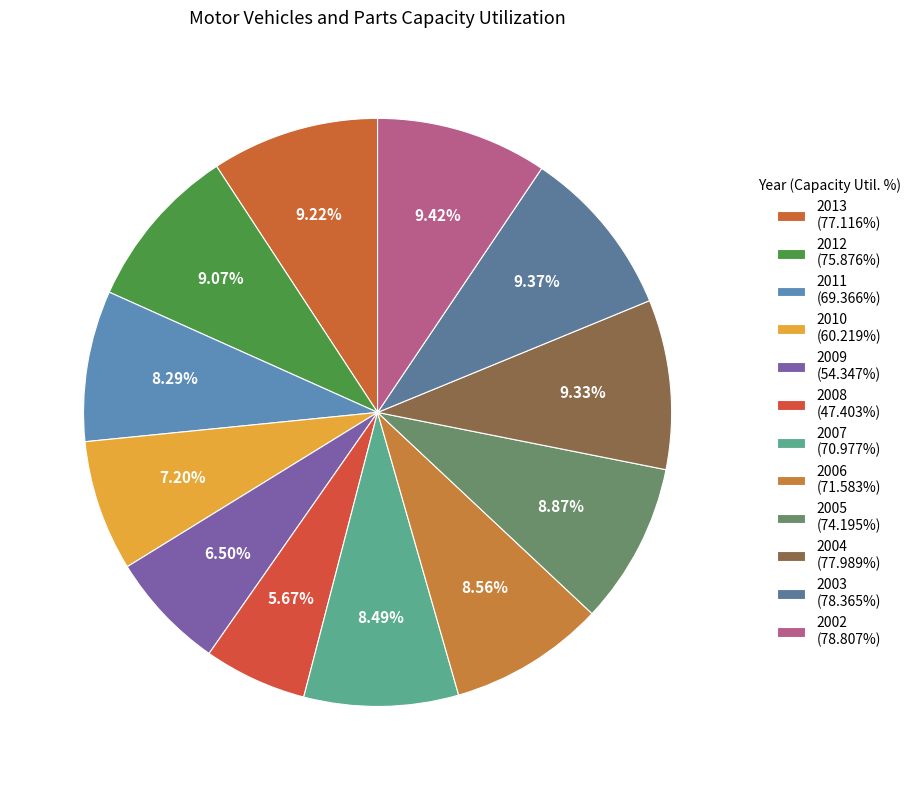

To the nearest percent, what portion does 2013 represent?

9%